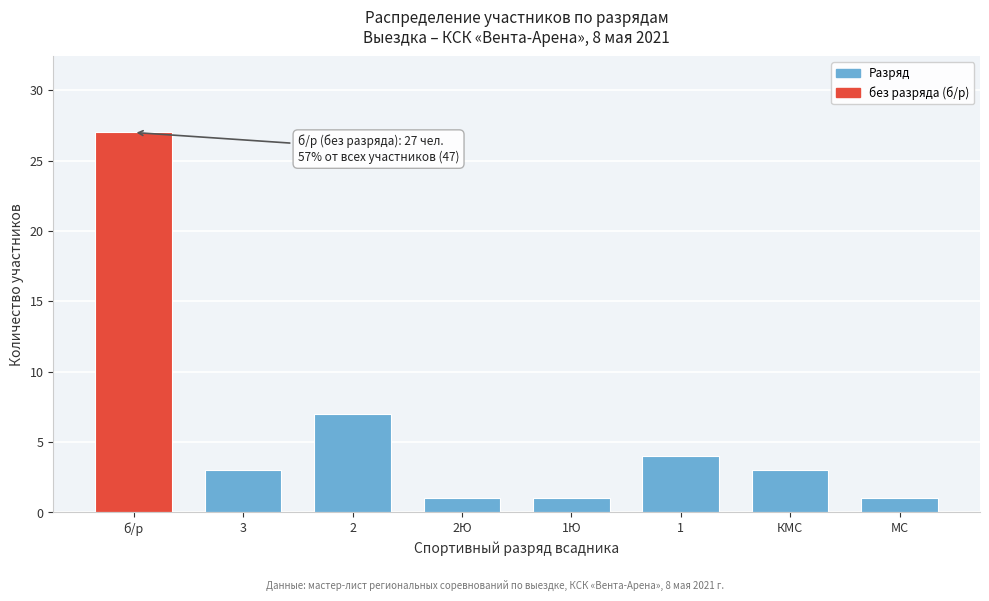

Reading right to left, list all the values displayed in this chart.

МС=1	КМС=3	1=4	1Ю=1	2Ю=1	2=7	3=3	б/р=27